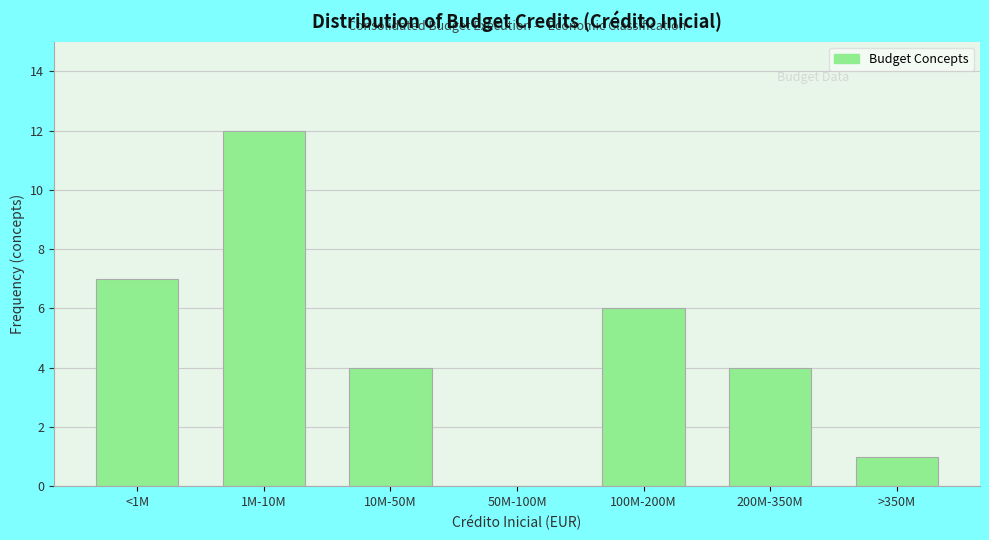

Reading right to left, transcribe all the data shown in this chart.

>350M=1	200M-350M=4	100M-200M=6	50M-100M=0	10M-50M=4	1M-10M=12	<1M=7